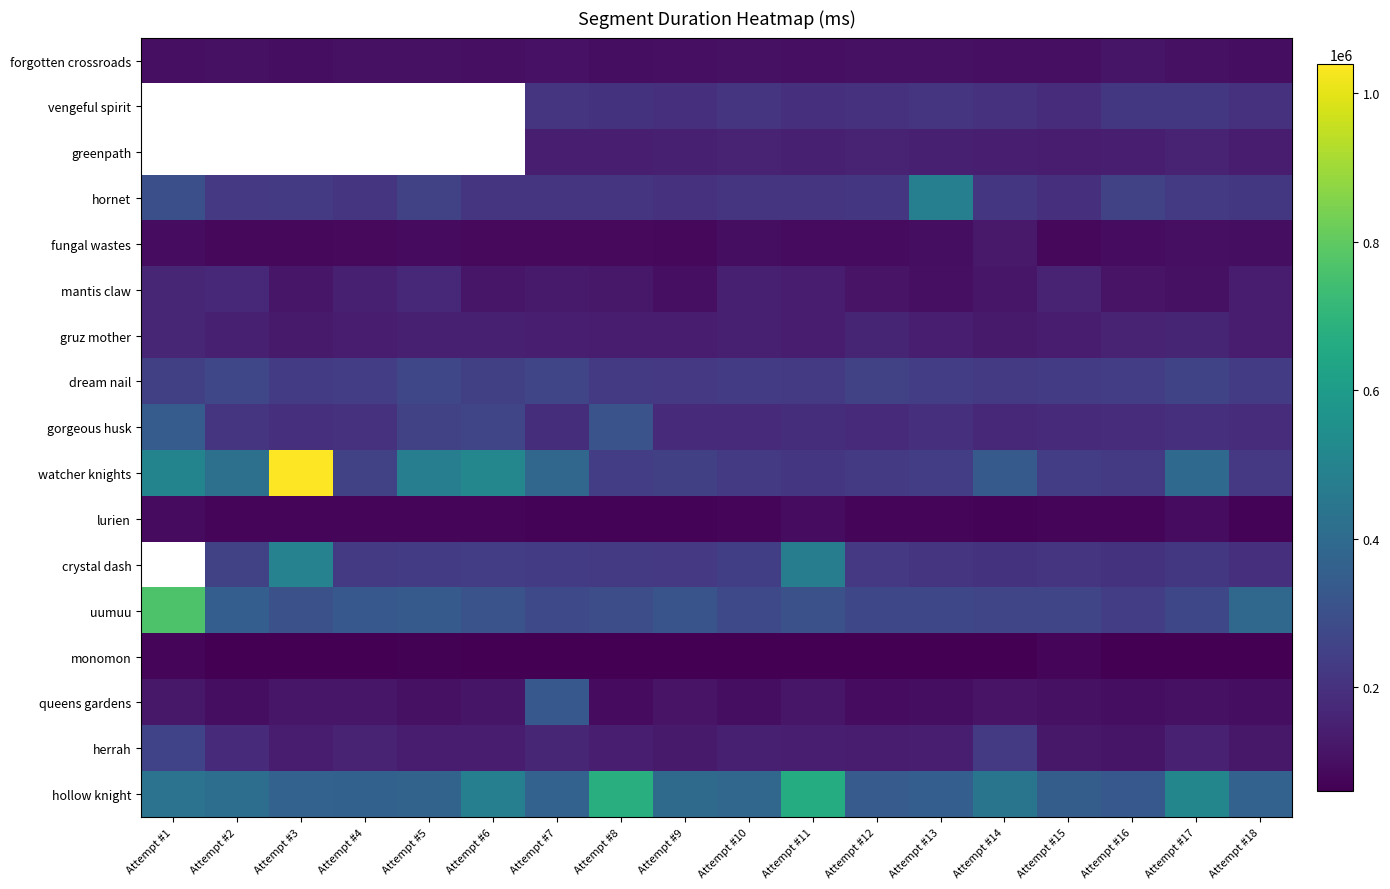

Between Attempt #18 and Attempt #14, which is larger?

Attempt #14